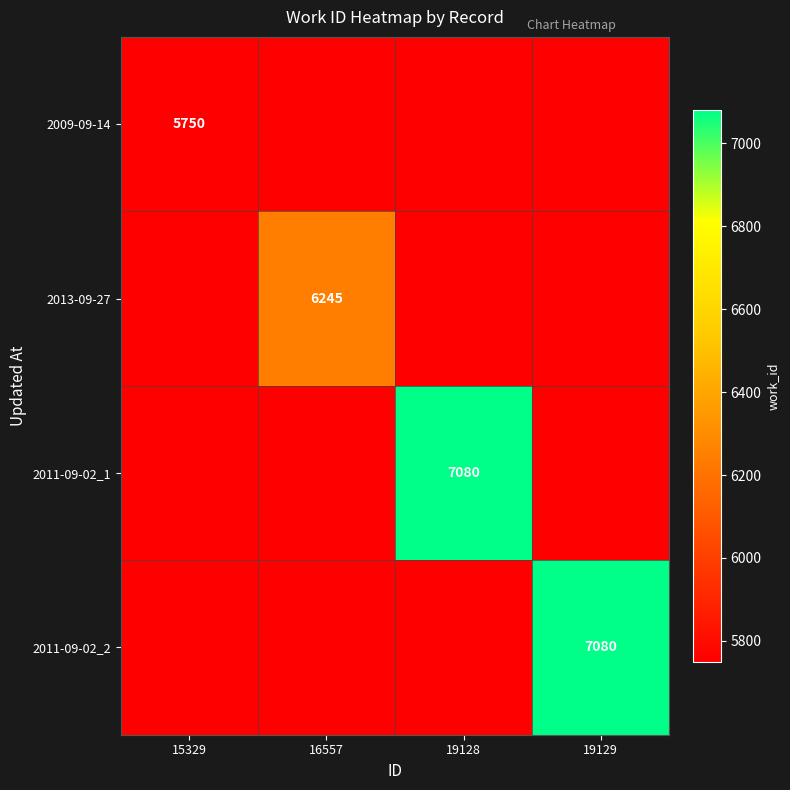

At which category does the chart reach its minimum across all series?

16557